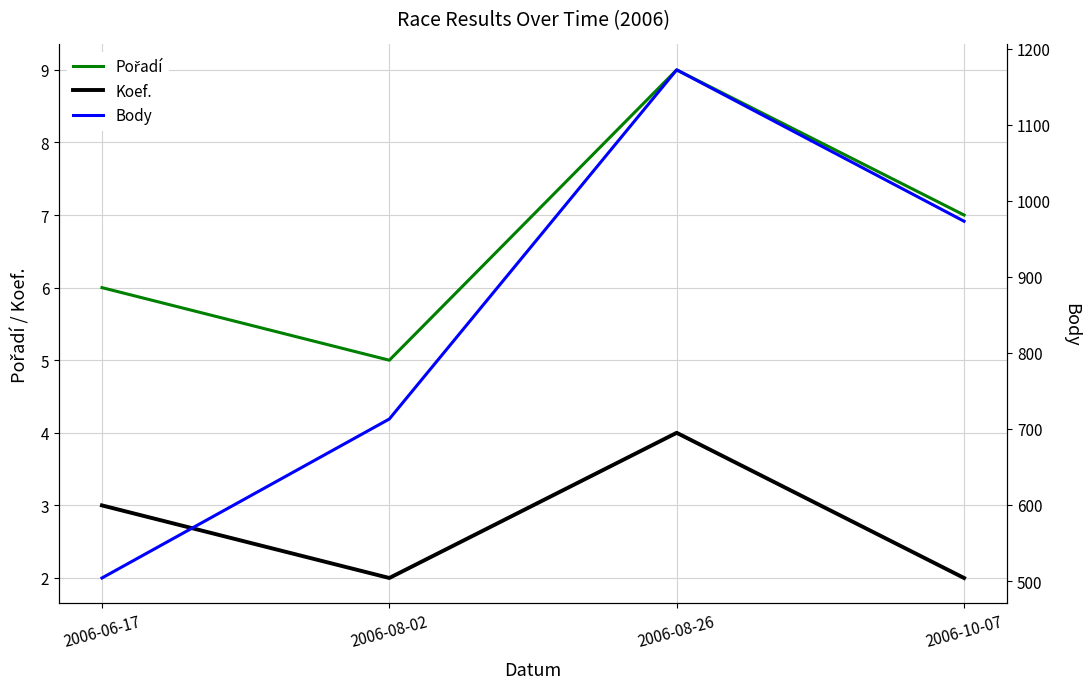

Rank the series at 2006-06-17 from highest to lowest value.

Body, Pořadí, Koef.